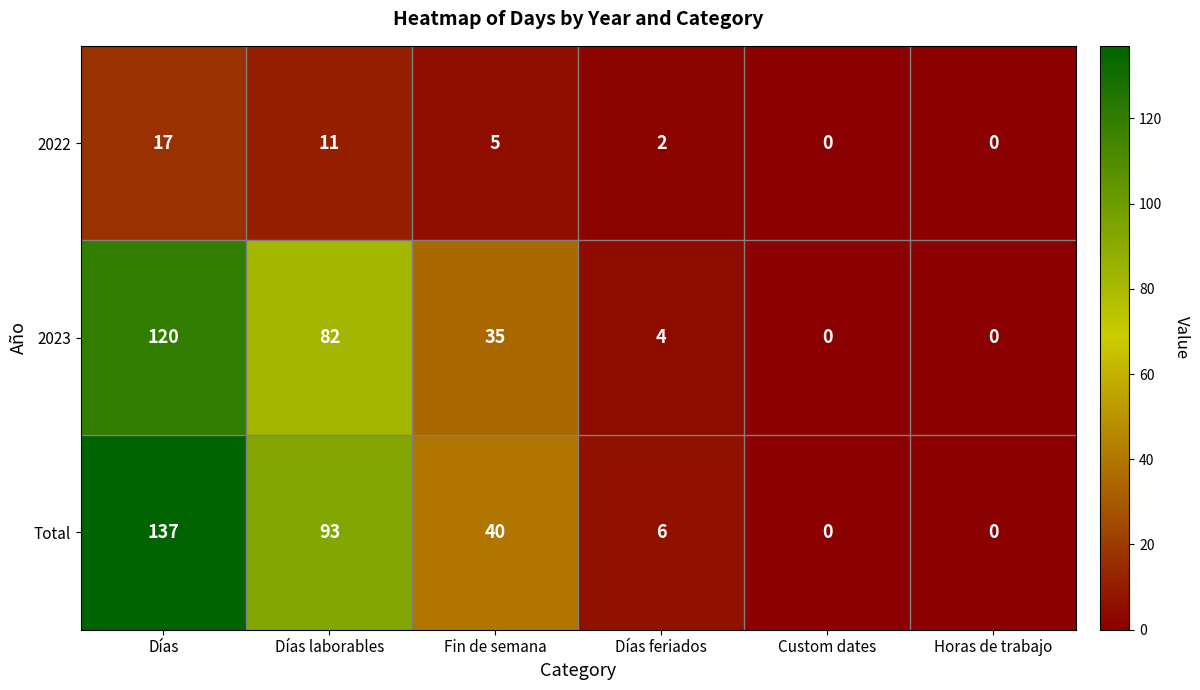

At which label does 2022 reach its peak?

Días